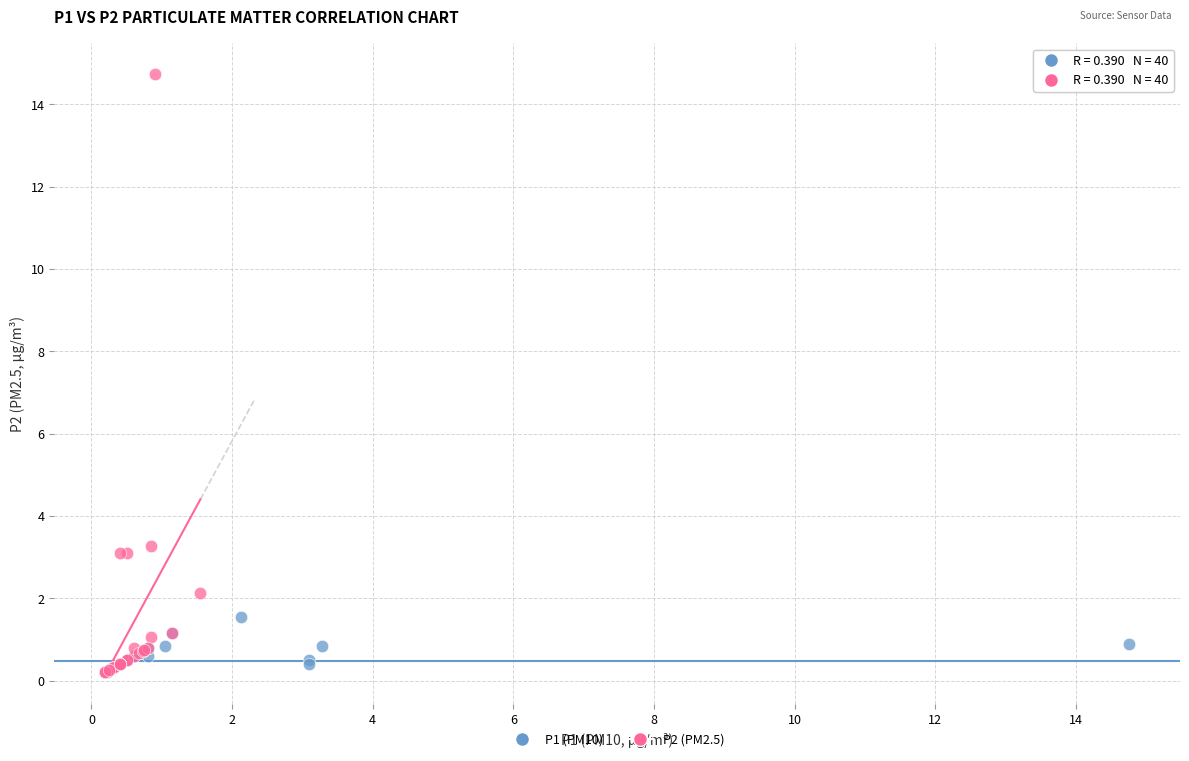

Which series reaches the maximum Y coordinate?

P2 (PM2.5)